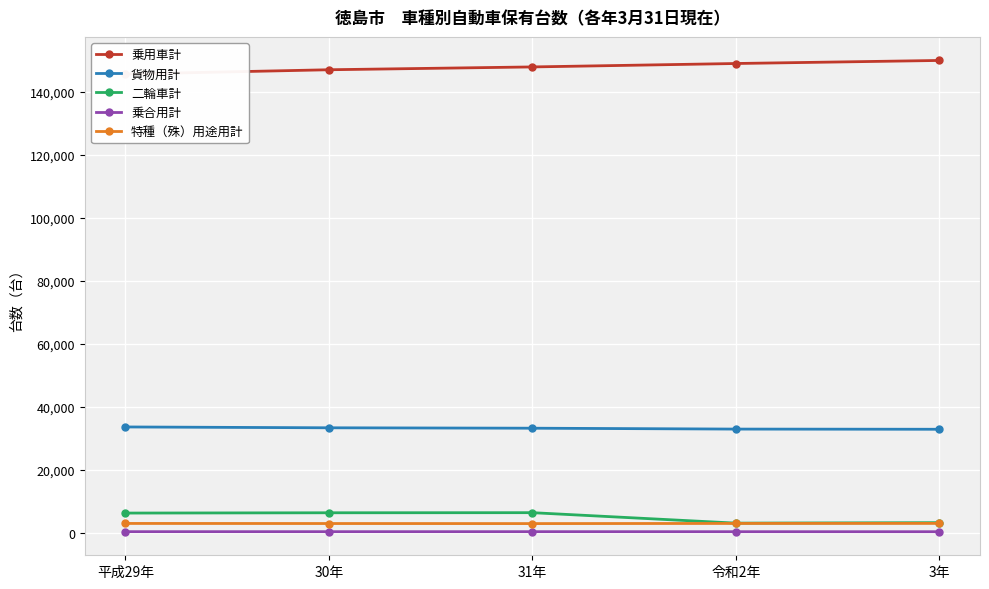

Rank the series by their maximum value, from lowest to highest.

乗合用計, 特種（殊）用途用計, 二輪車計, 貨物用計, 乗用車計